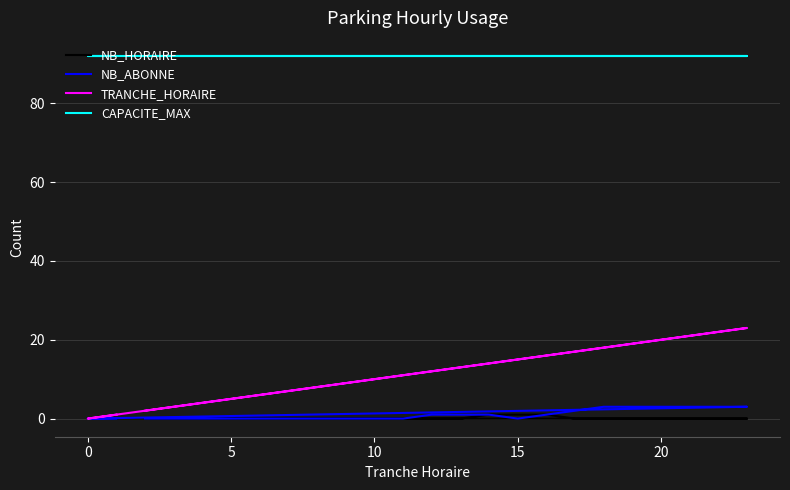

Which series has the largest total across all categories?

CAPACITE_MAX